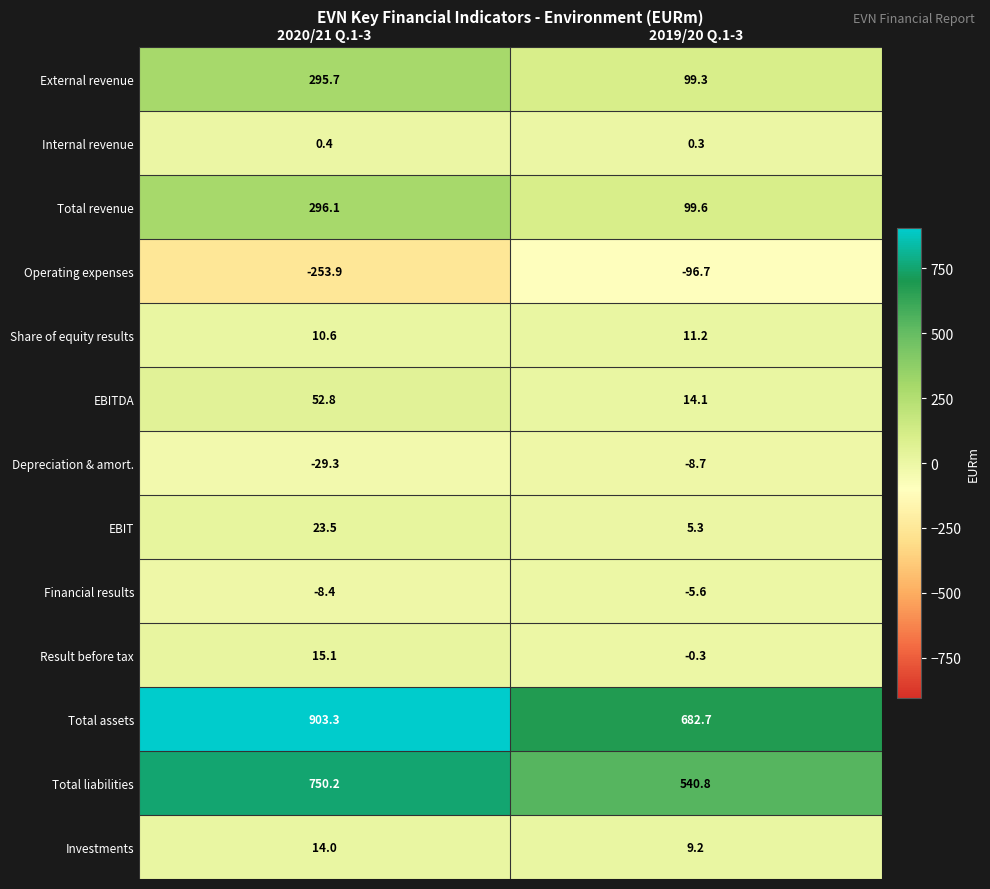

At which category does the chart reach its peak across all series?

2020/21 Q.1-3